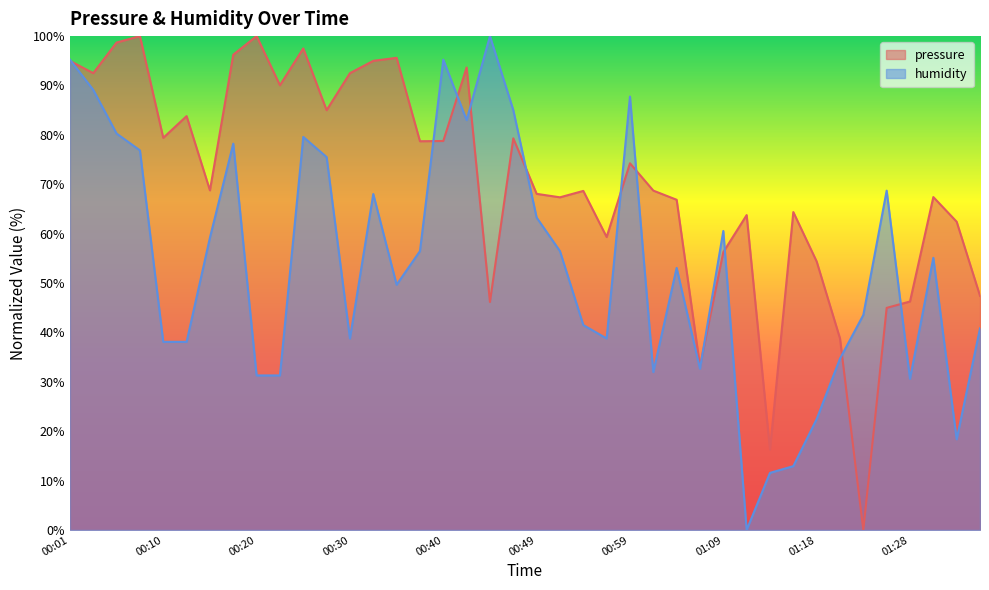

Where does the pressure series first go above 68?

00:01